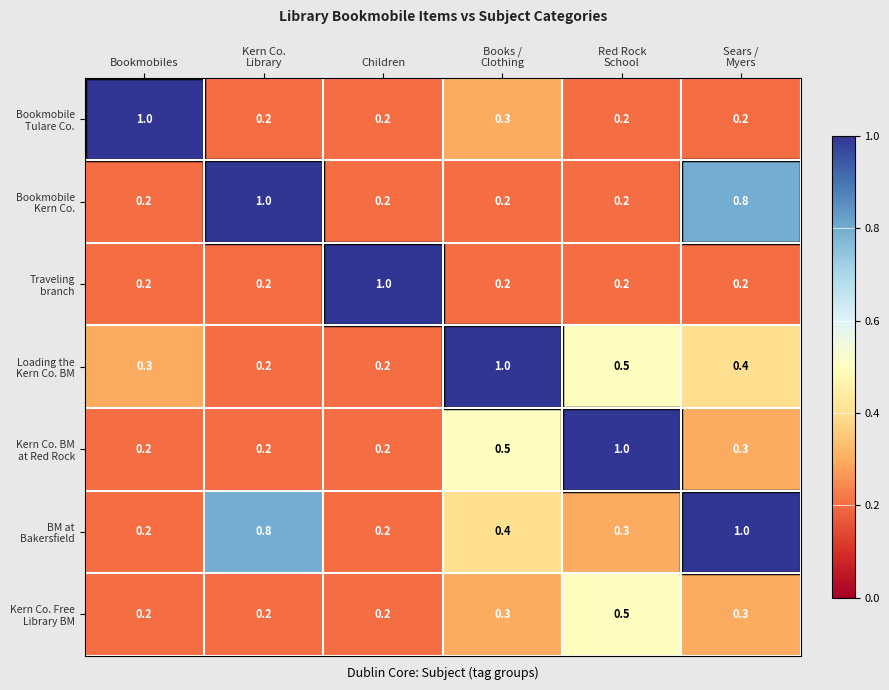

What is the greatest value displayed?

1.0